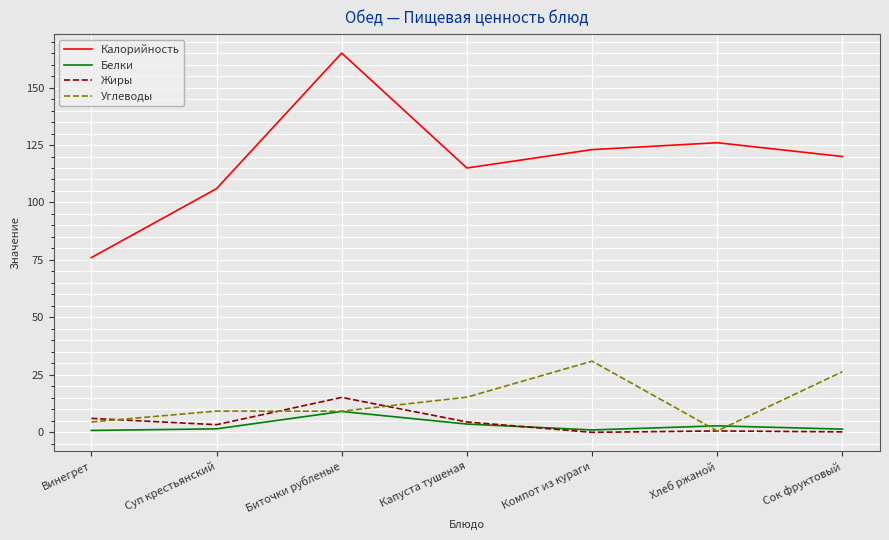

Count the number of data series in this chart.

4